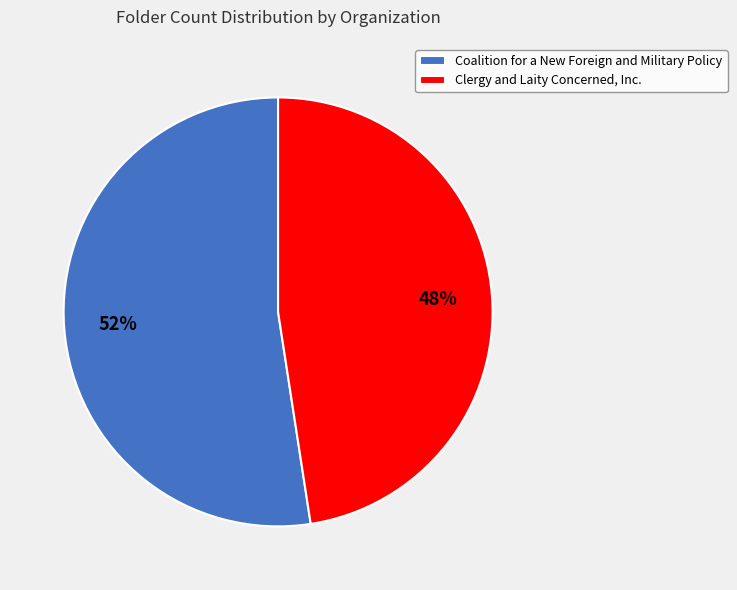

Do Coalition for a New Foreign and Military Policy and Clergy and Laity Concerned, Inc. together represent more than half of the pie?

Yes